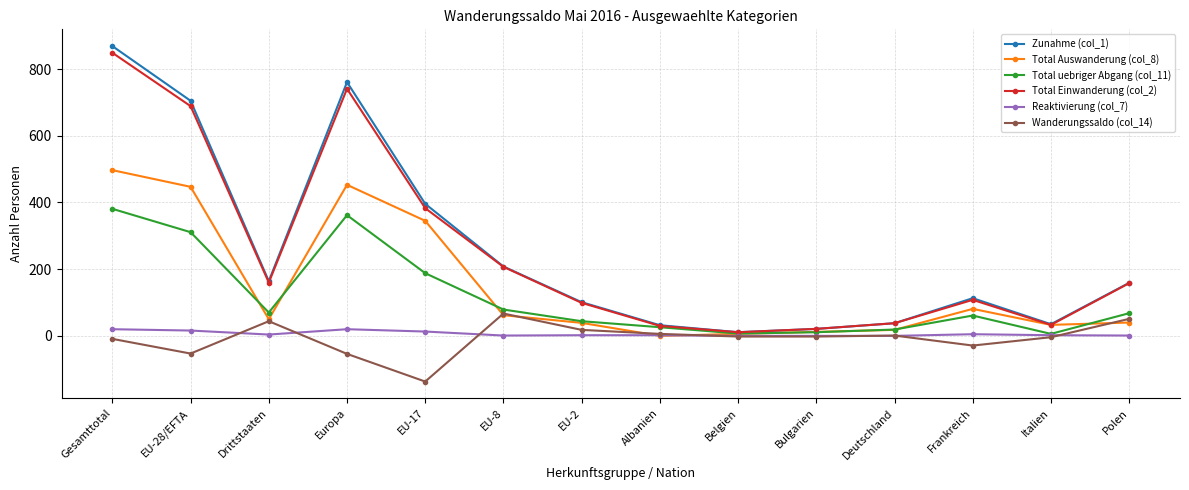

What position from the left is Gesamttotal?

1